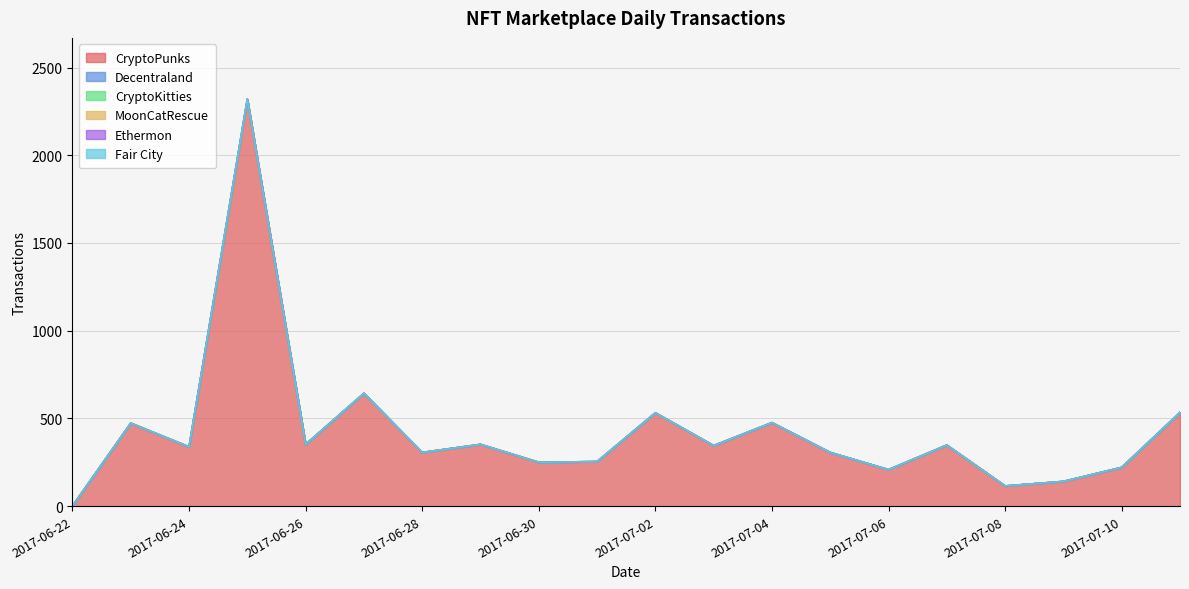

True or false: Ethermon and Fair City intersect in this chart.

False